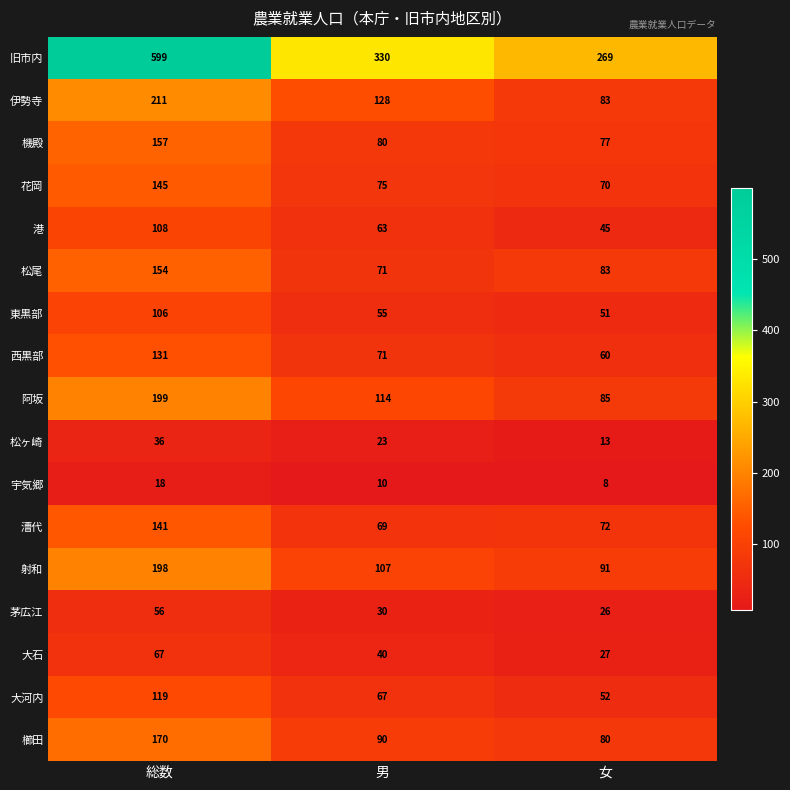

At how many categories does at least one series exceed 190?

3